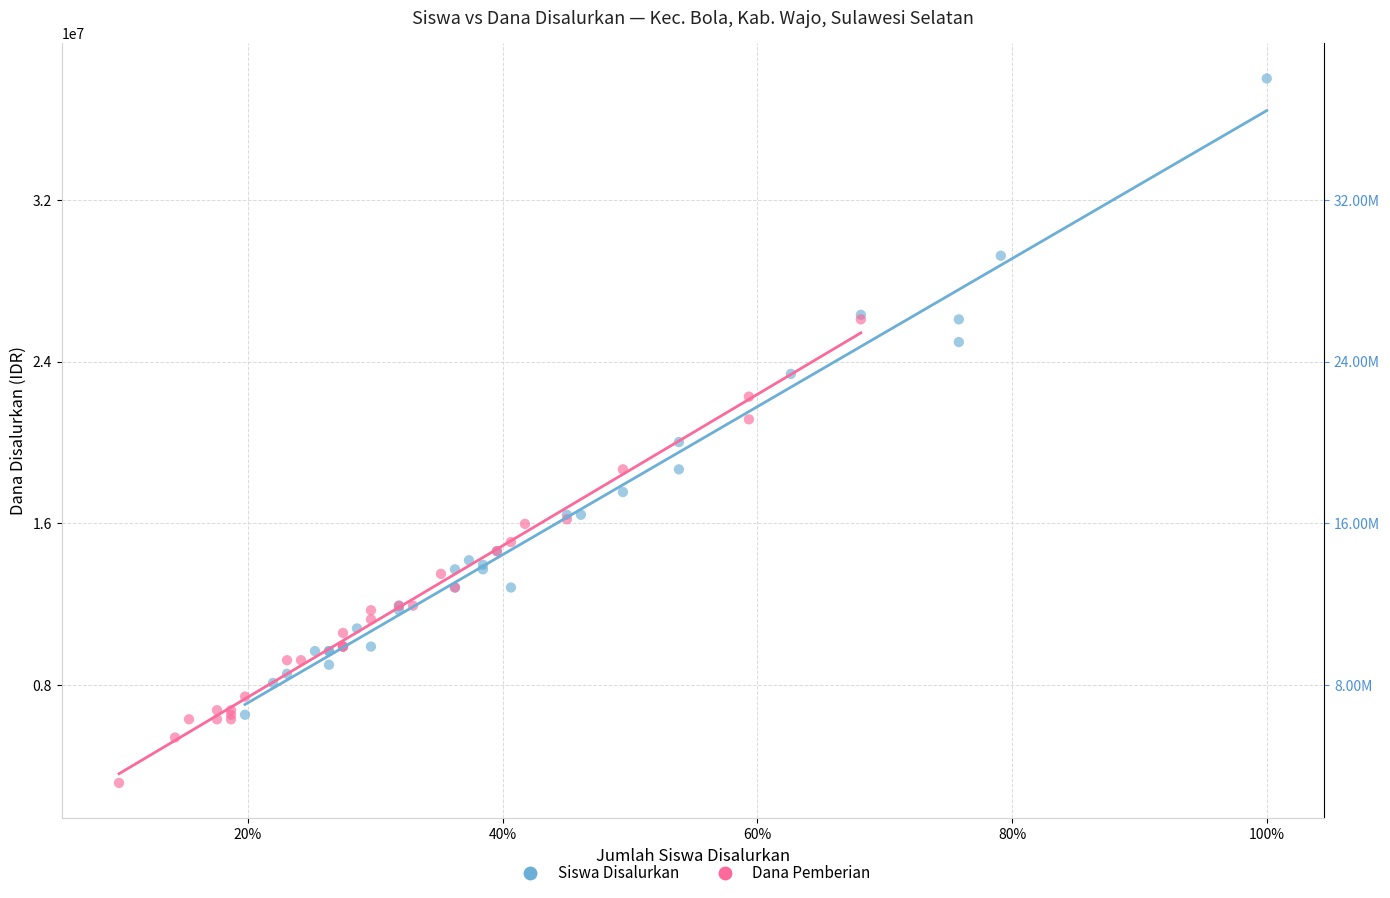

Which series has the widest spread of Y values?

Siswa Disalurkan